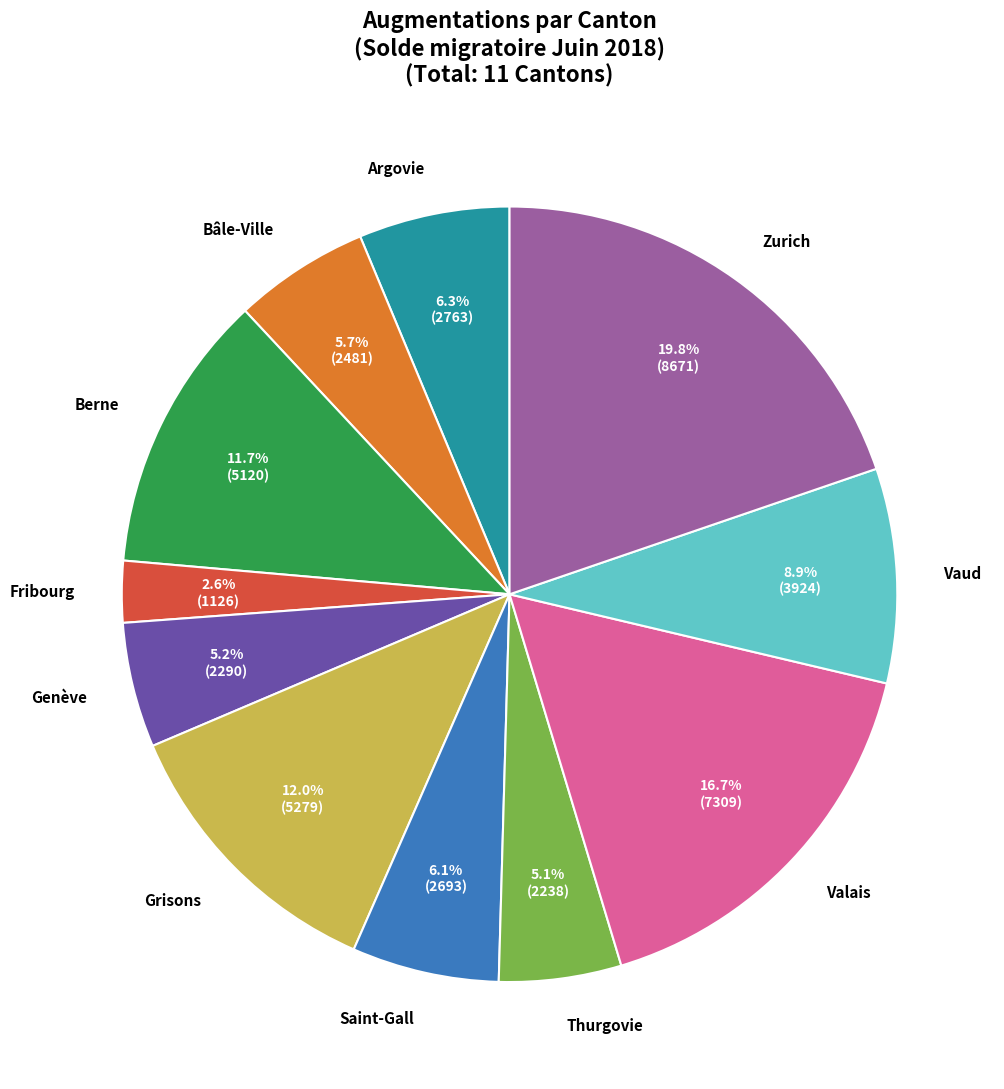

How many segments does this pie chart have?

11